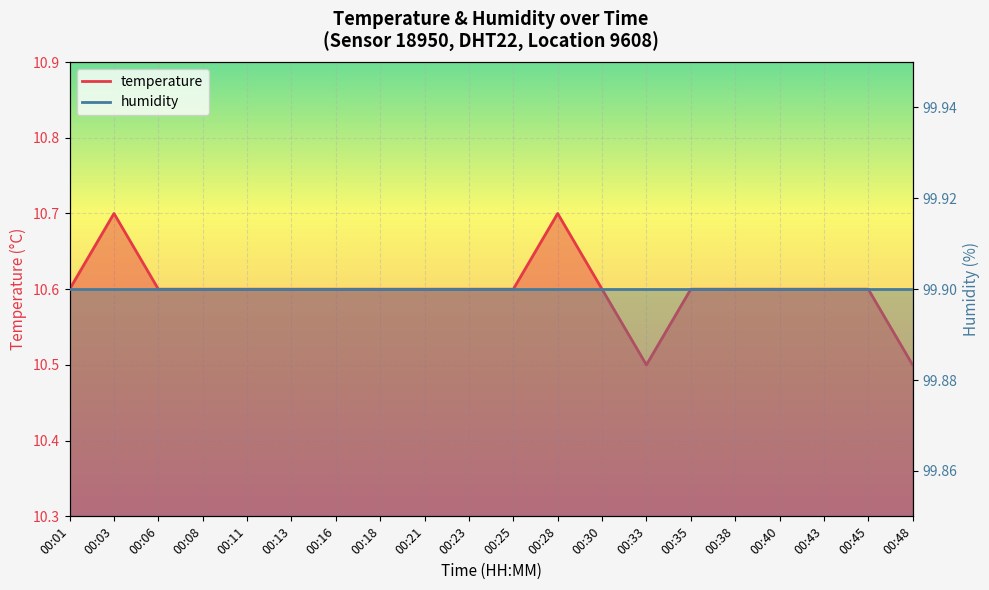

The value at 00:35 is 10.6. True or false?

True